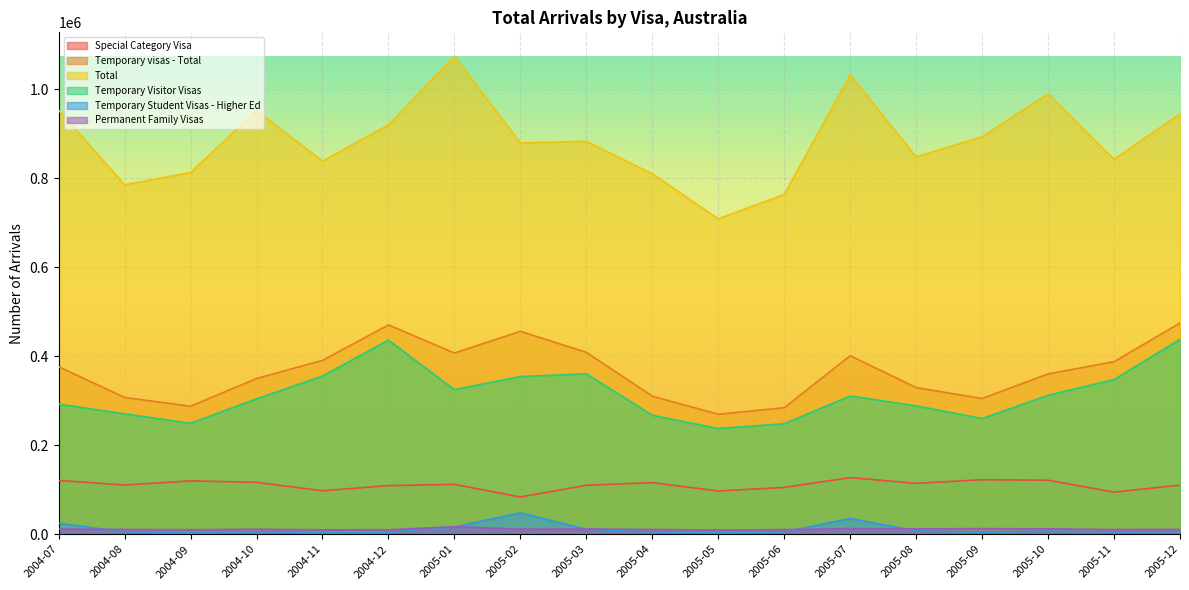

True or false: Temporary Student Visas - Higher Ed and Special Category Visa intersect in this chart.

False